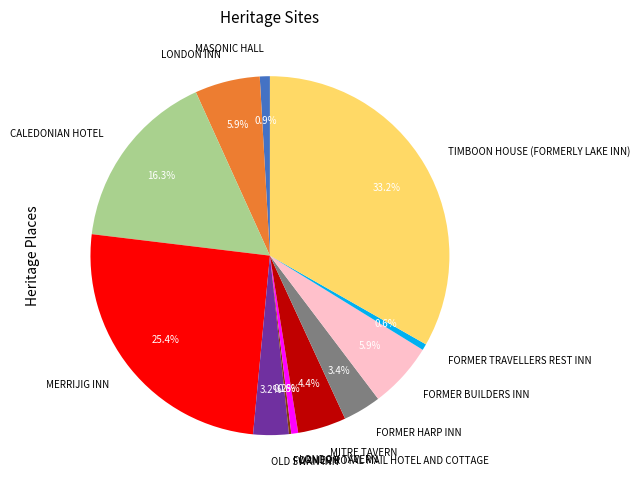

To the nearest percent, what is the average slice percentage?

8%